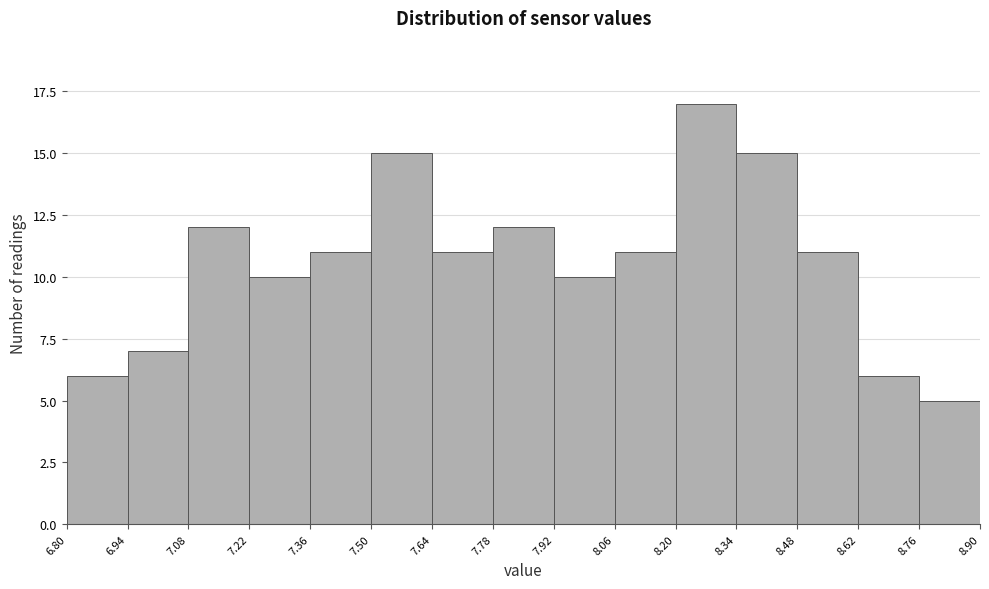

Which range on the x-axis has the tallest bar?

8.20 to 8.34